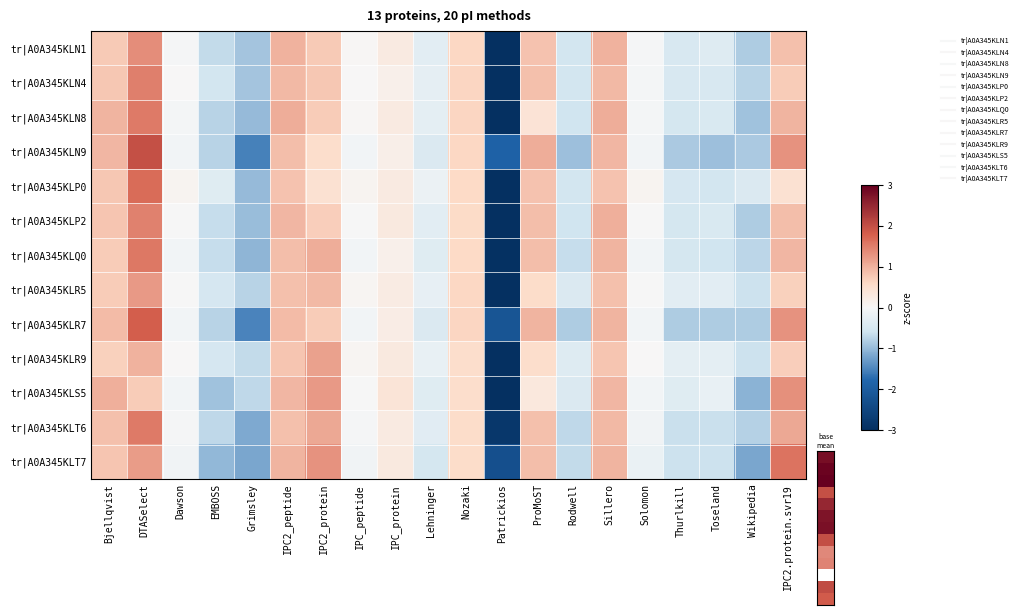

Which series has the largest total across all categories?

tr|A0A345KLT7